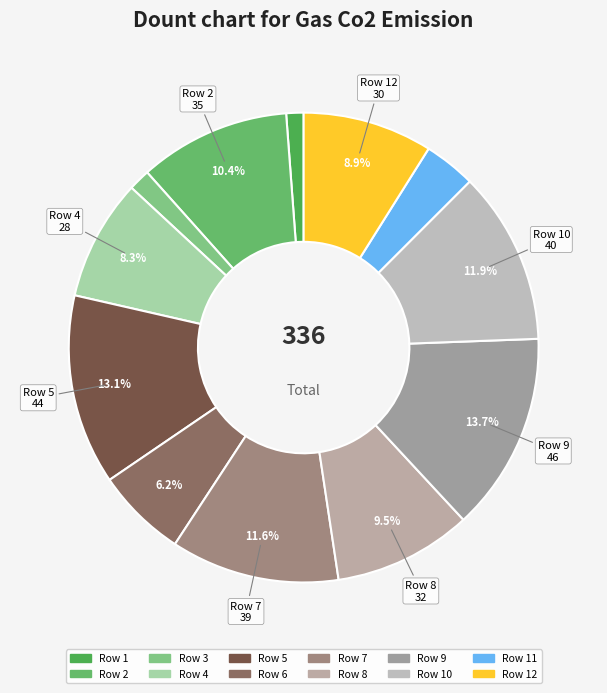

Which slice is the smallest?

1